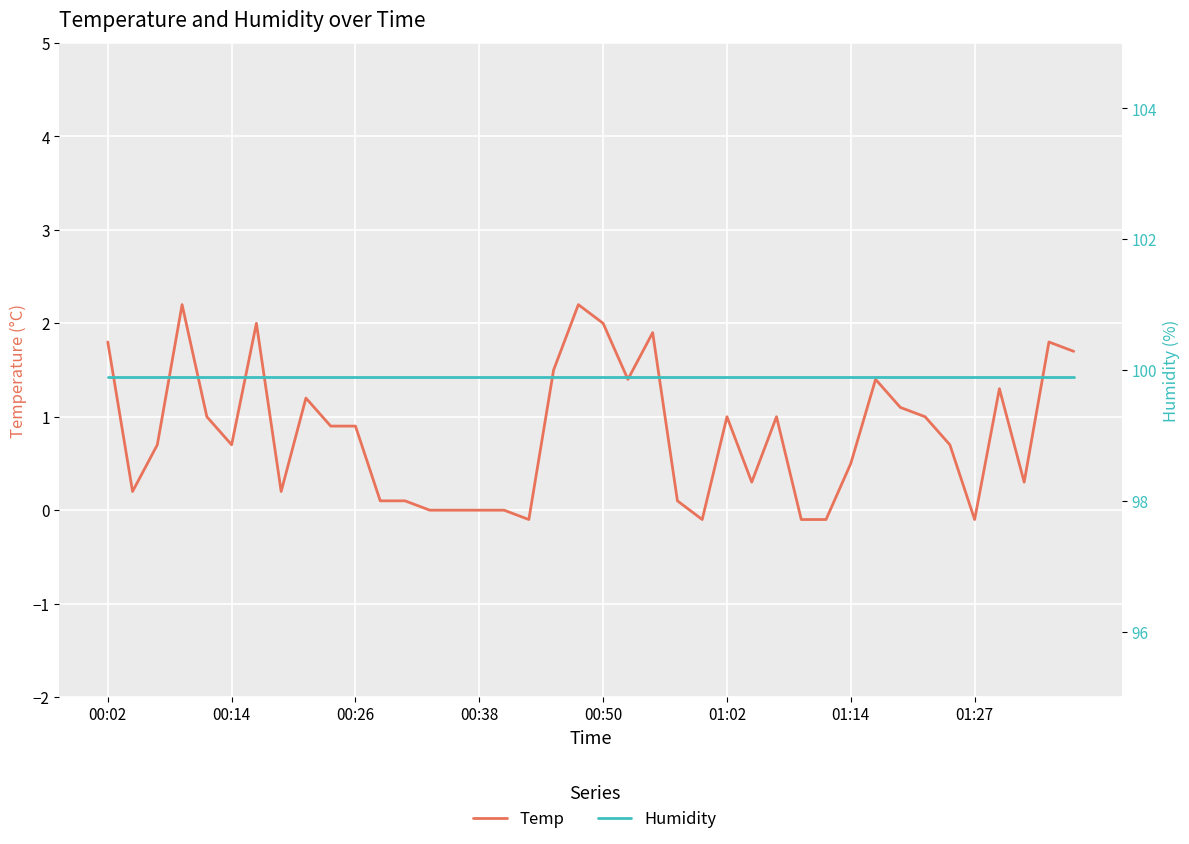

At which category does the chart reach its minimum across all series?

17